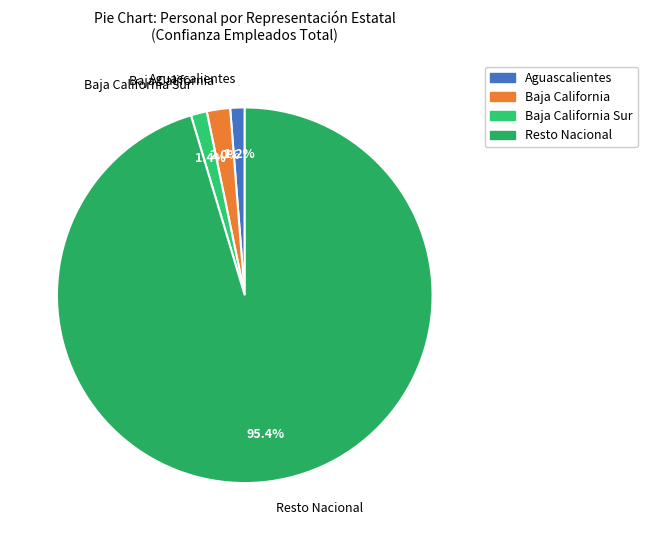

Which category has the biggest portion of the pie?

Resto Nacional